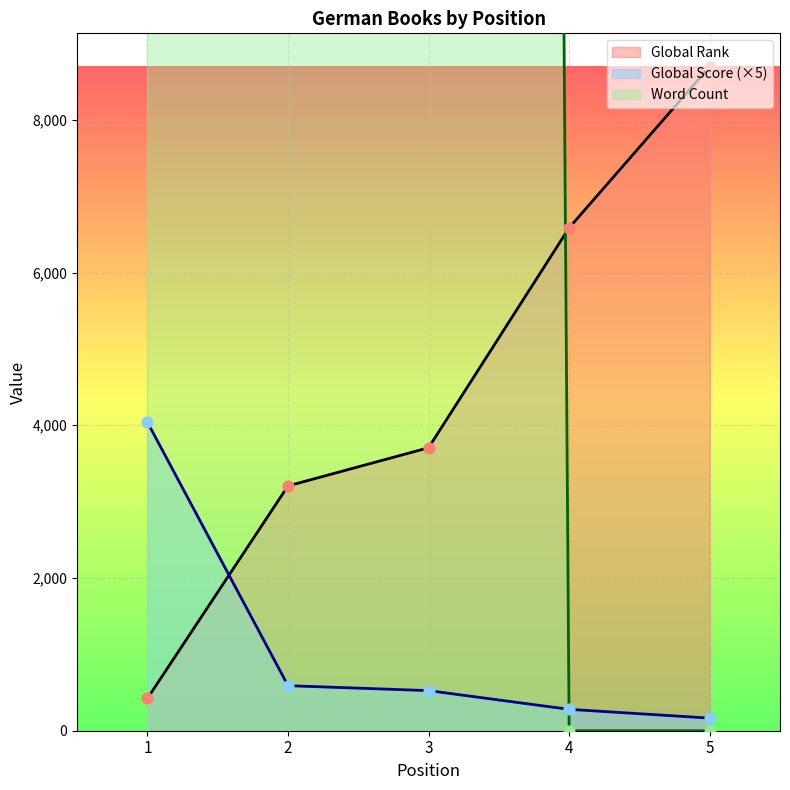

Is the value of Global Rank at 2 greater than the value of Word Count at 1?

No